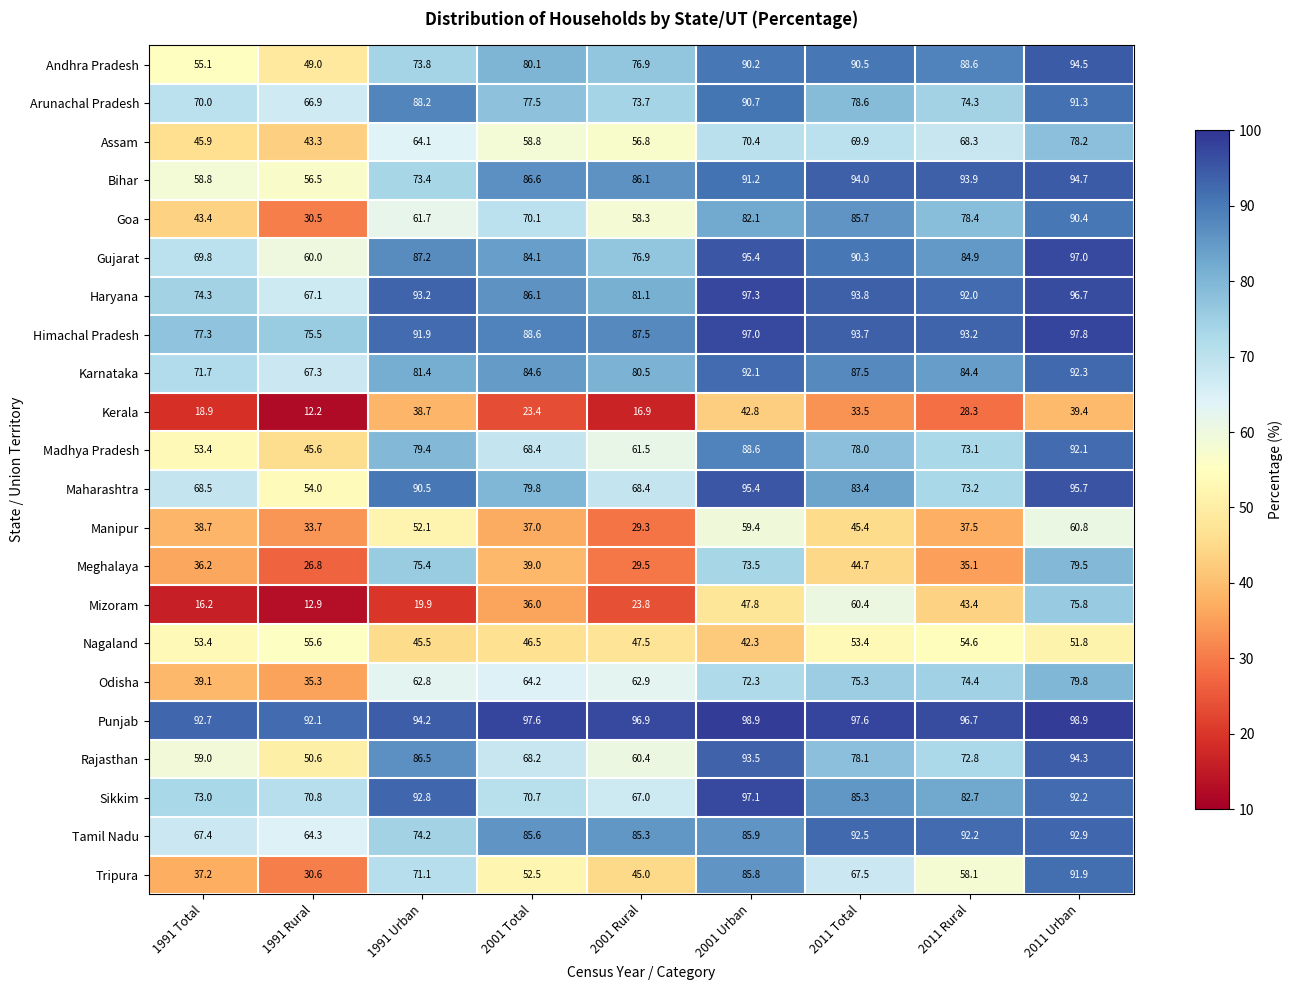

Is it true that Tamil Nadu equals 85.9 at 2001 Urban?

True